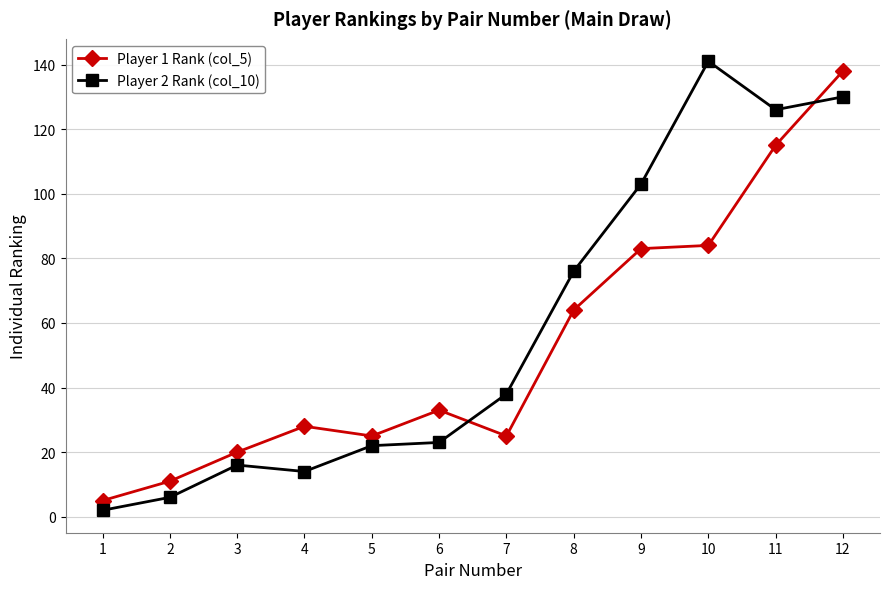

Count the number of data series in this chart.

2